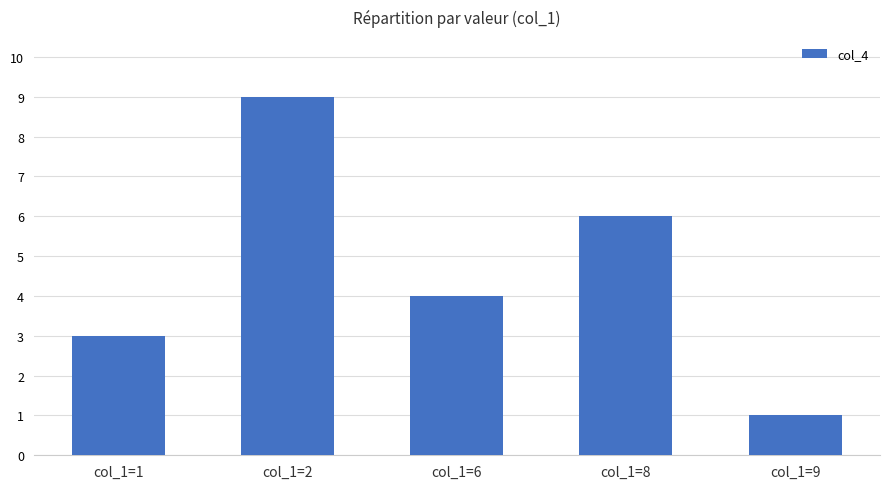

Read the value at col_1=8.

6